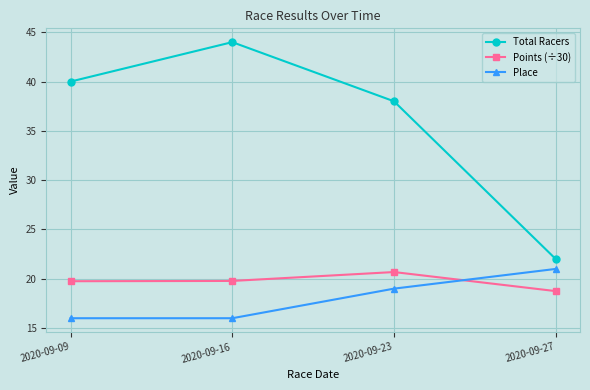

How many data points in Place are less than 19?

2